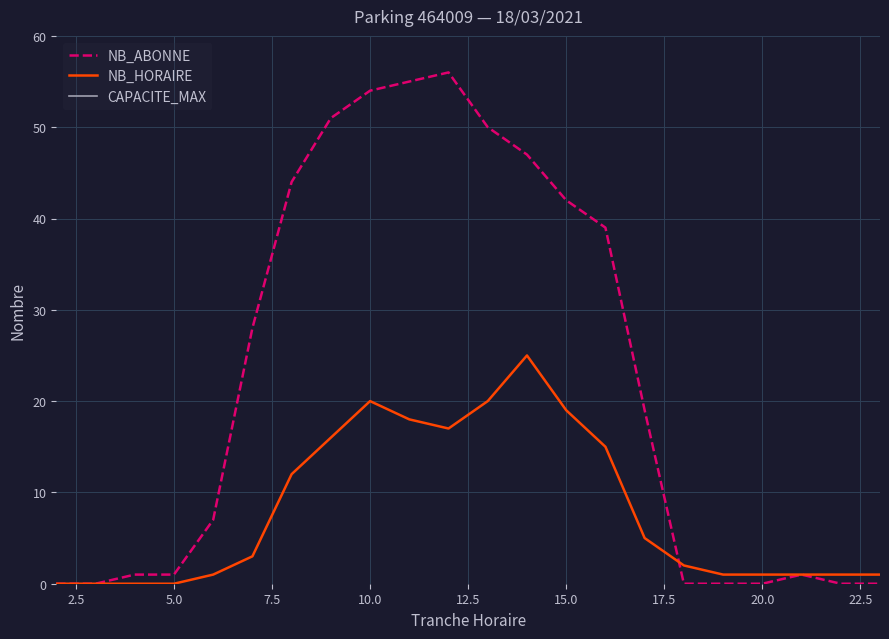

True or false: CAPACITE_MAX has more than 1 points higher than both neighbors.

False